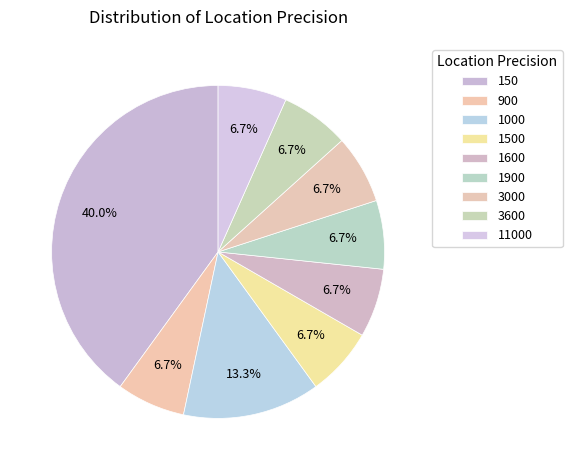

Between 3000 and 11000, which is larger?

11000